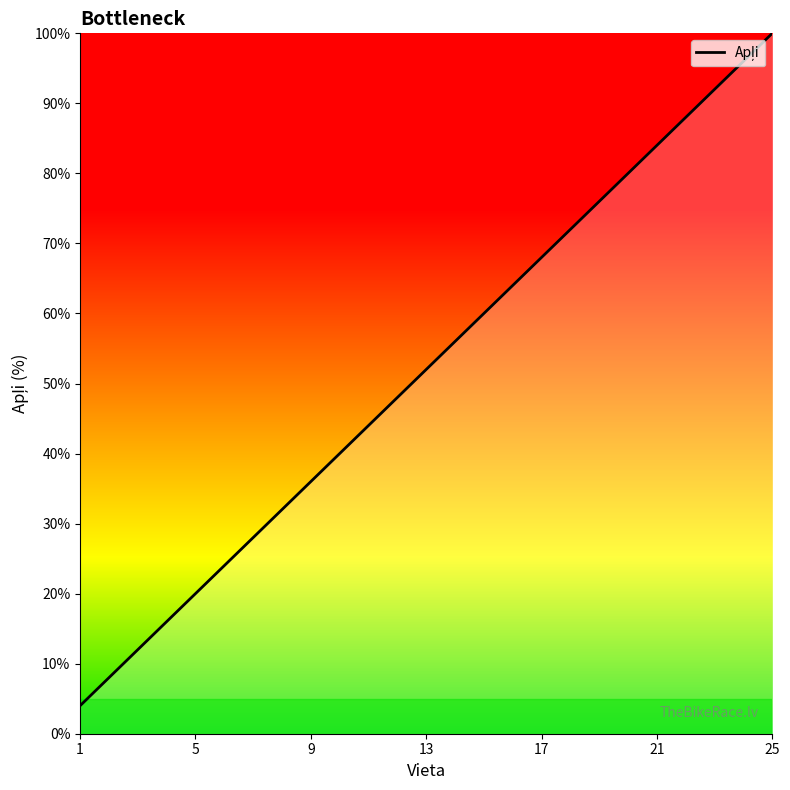

What is the smallest value displayed?

4.0